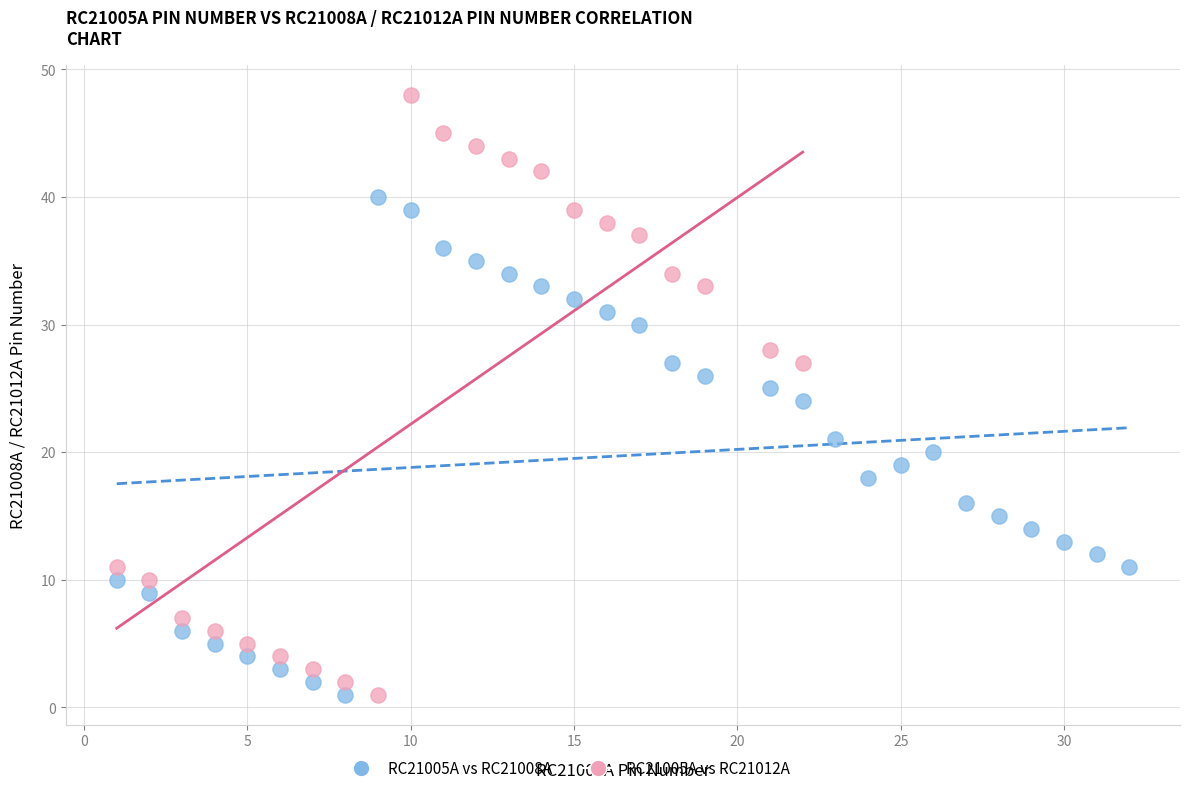

Which series reaches the maximum Y coordinate?

RC21005A vs RC21012A